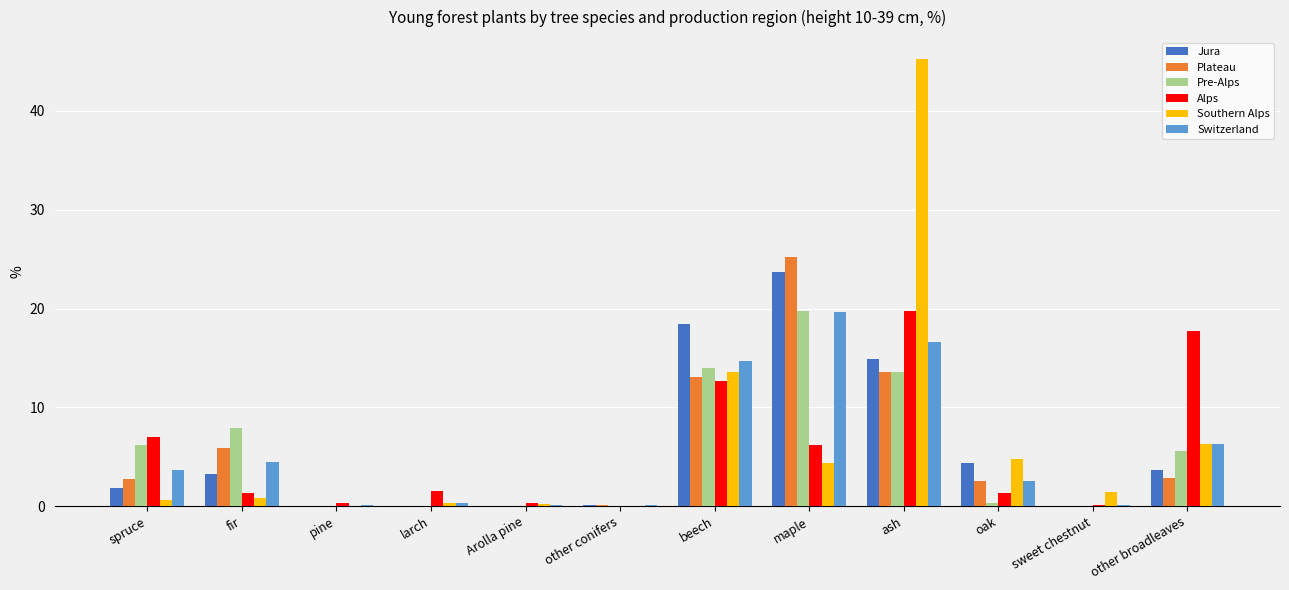

Which series changed the most between pine and oak?

Southern Alps